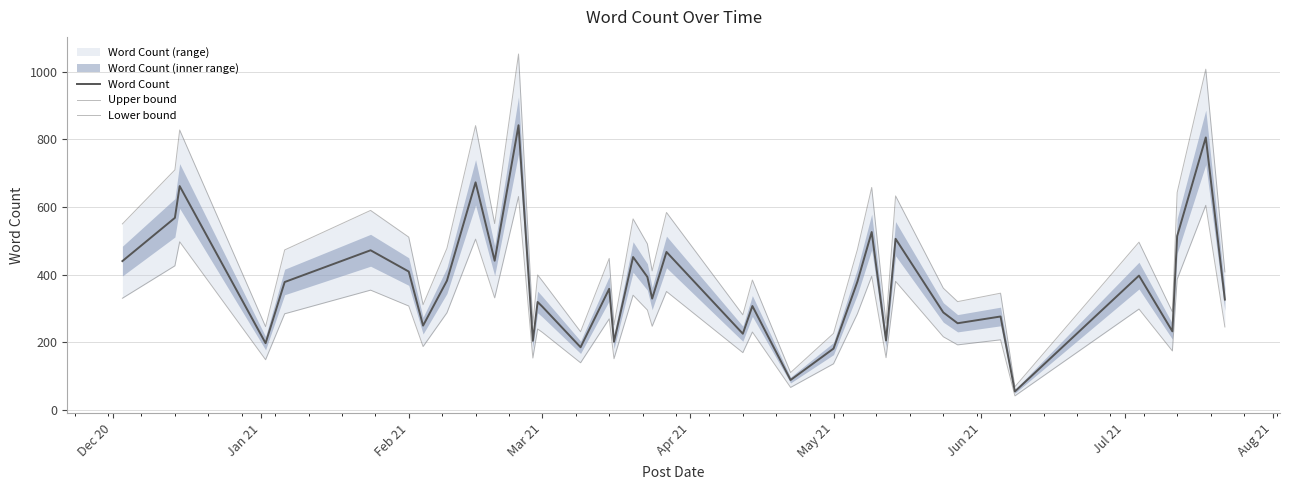

True or false: Word Count and Upper bound intersect in this chart.

False